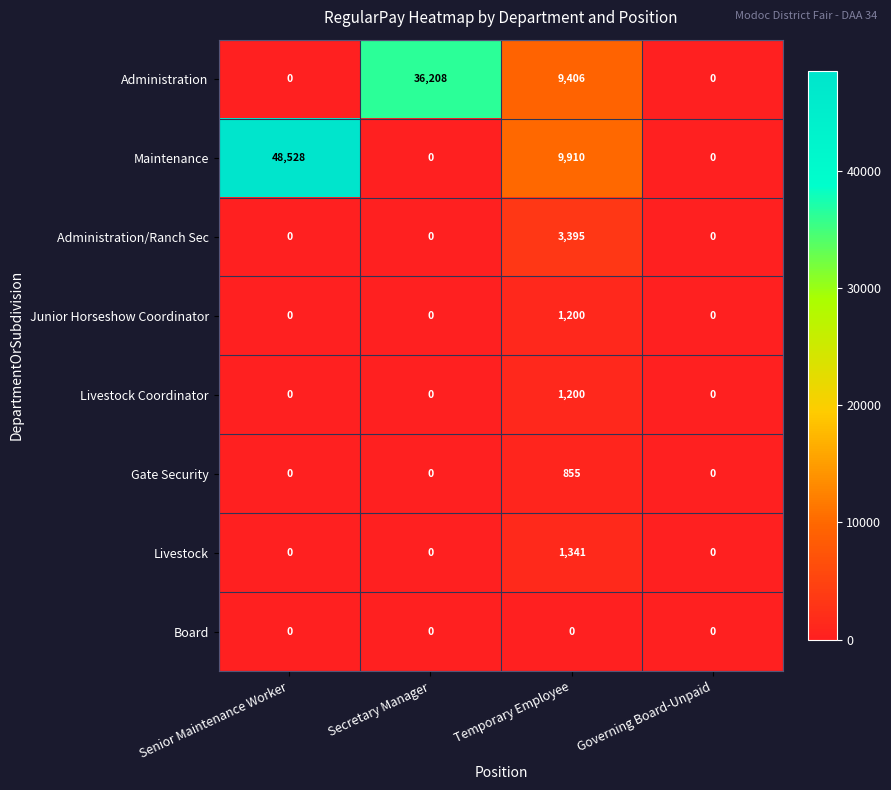

At which category is the sum across all series the highest?

Senior Maintenance Worker